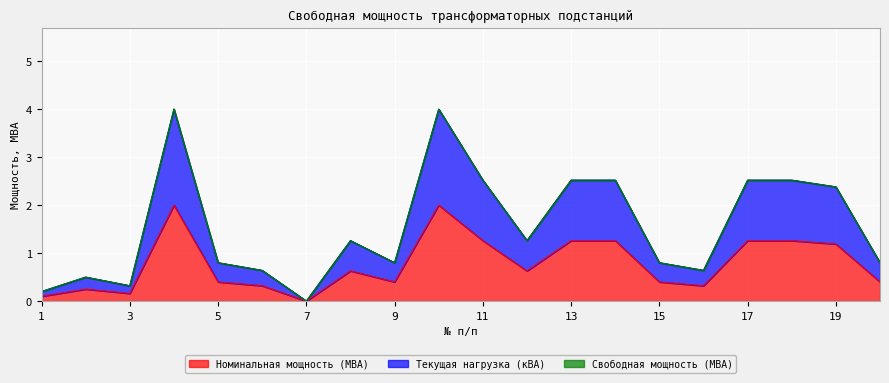

Is the value of Номинальная мощность (МВА) at 18 greater than the value of Текущая нагрузка (кВА) at 4?

No